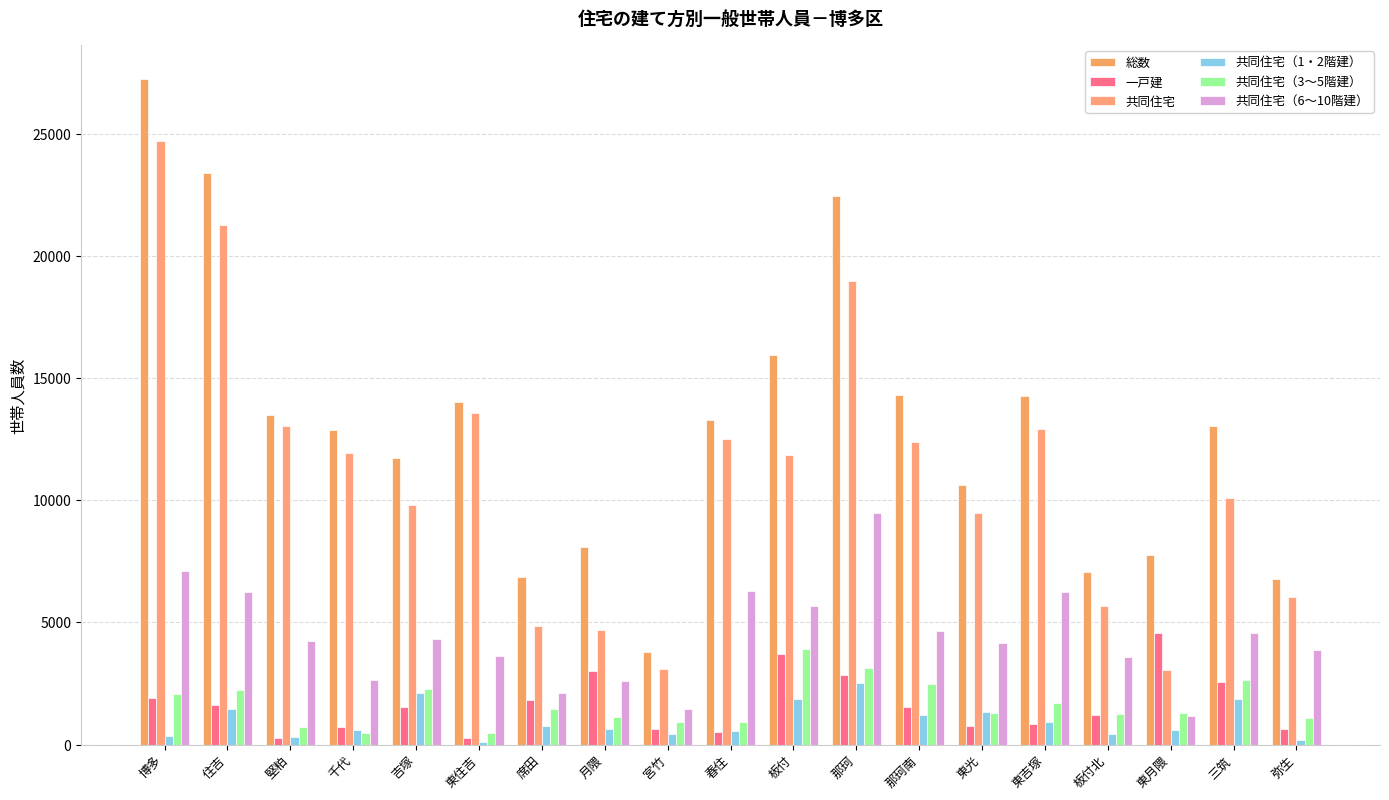

At how many categories does at least one series exceed 9347?

13